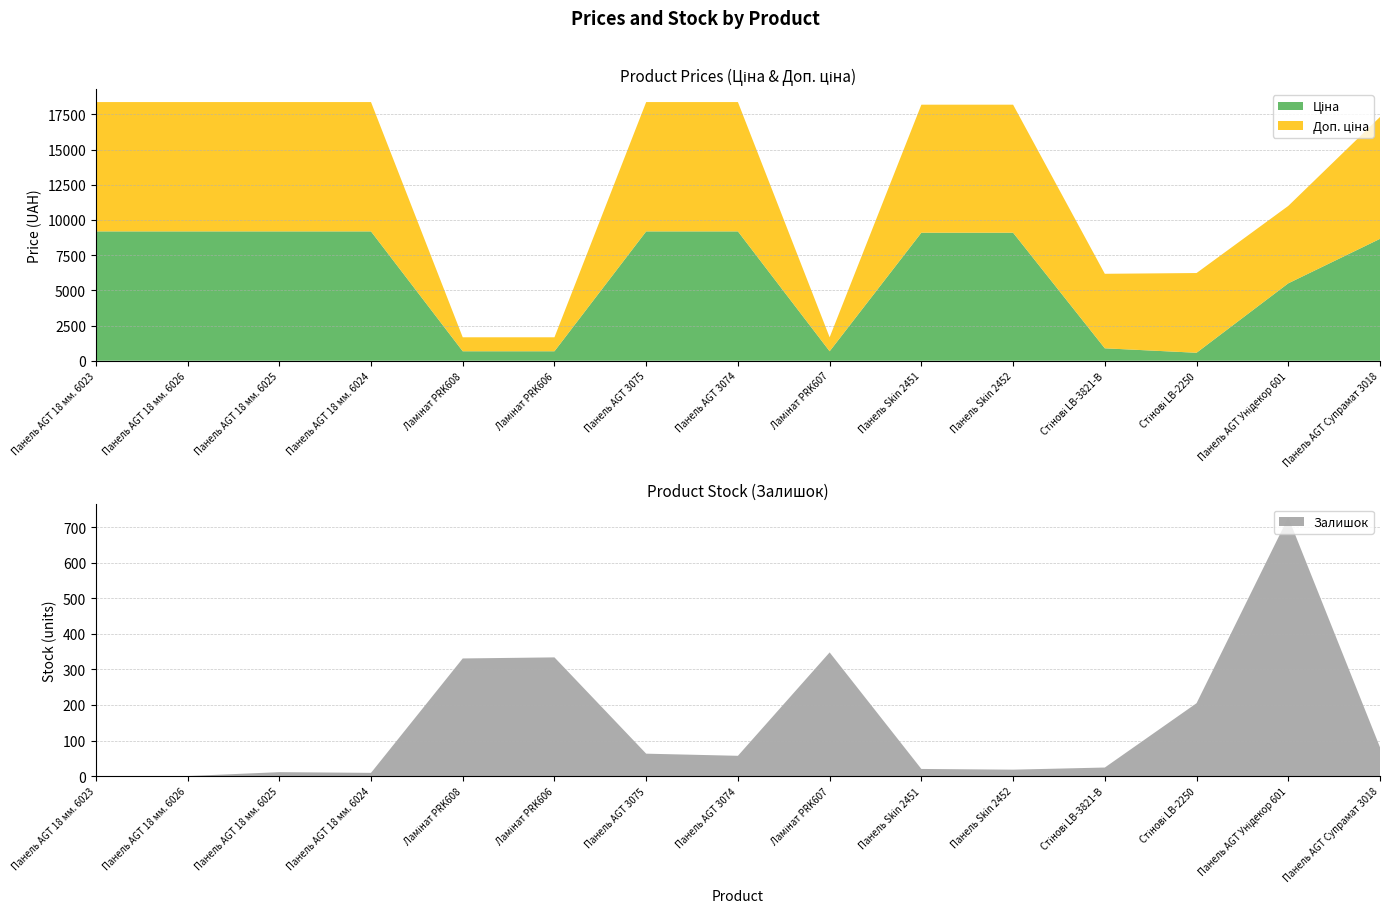

Reading left to right, extract all data points from this chart.

Ціна: 9185.1	9185.1	9185.1	9185.1	672.1	672.1	9185.1	9185.1	672.1	9092.0	9092.0	882.1	566.2	5497.3	8656.2
Доп. ціна: 9185.1	9185.1	9185.1	9185.1	992.7	992.7	9185.1	9185.1	992.7	9092.0	9092.0	5292.4	5662.1	5497.3	8656.2
Залишок: 0.0	0.0	11.0	9.0	331.0	334.0	63.0	57.0	348.0	20.0	18.0	24.0	205.0	728.0	81.0